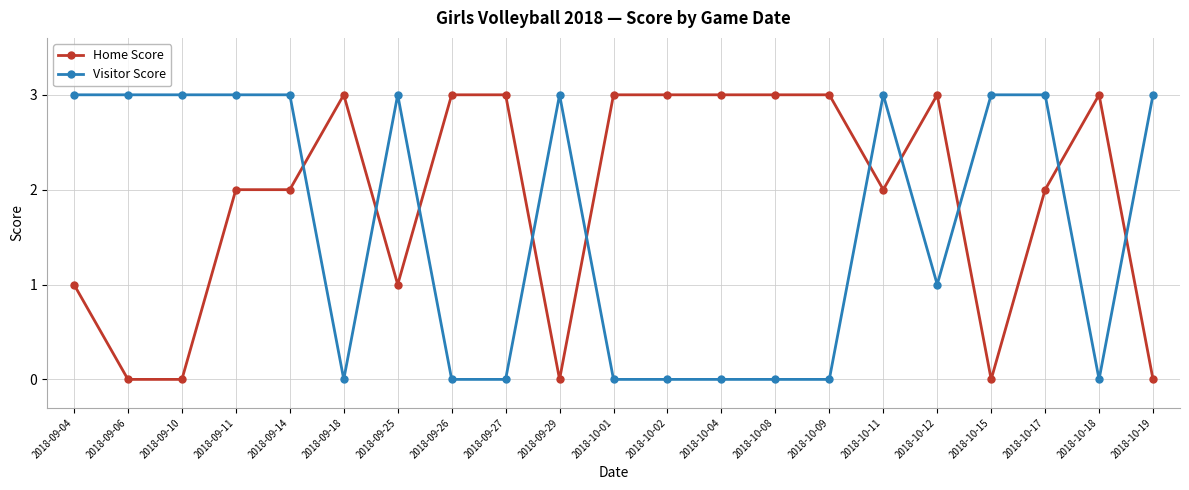

Rank the series by their average value, from highest to lowest.

Home Score, Visitor Score